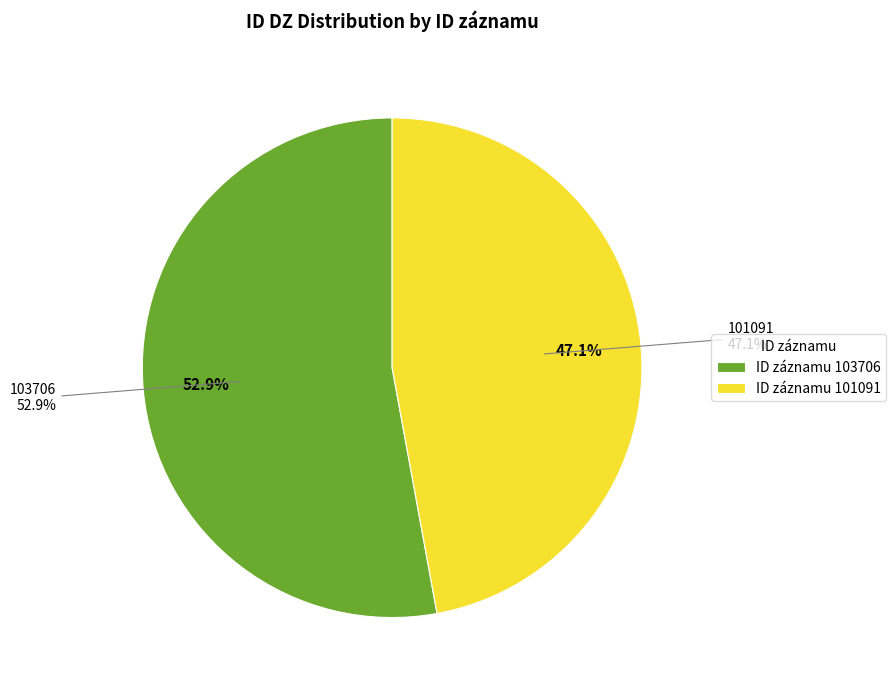

To the nearest percent, what is the average slice percentage?

50%